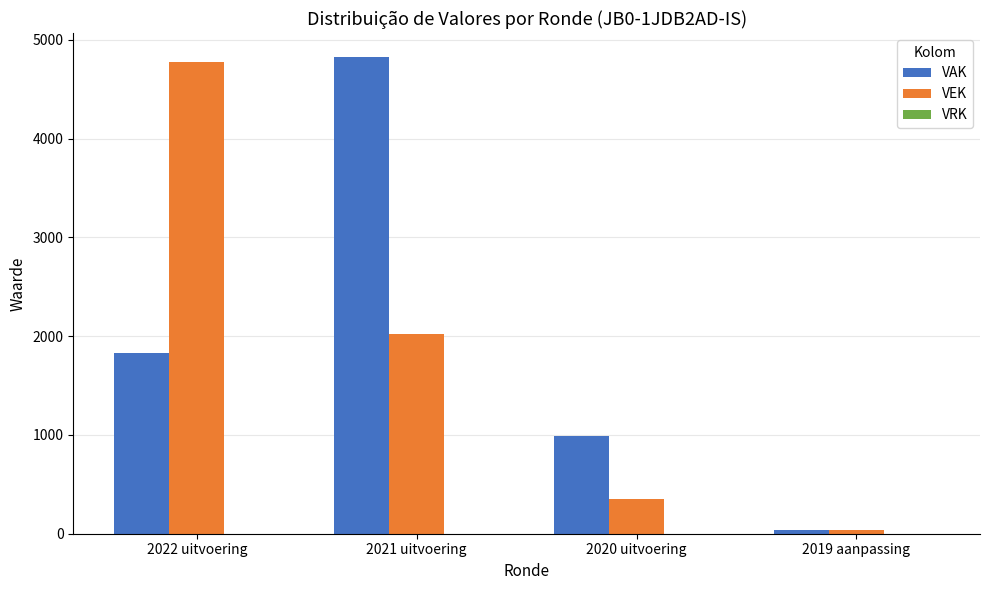

Between 2021 uitvoering and 2019 aanpassing, which series saw the biggest shift?

VAK